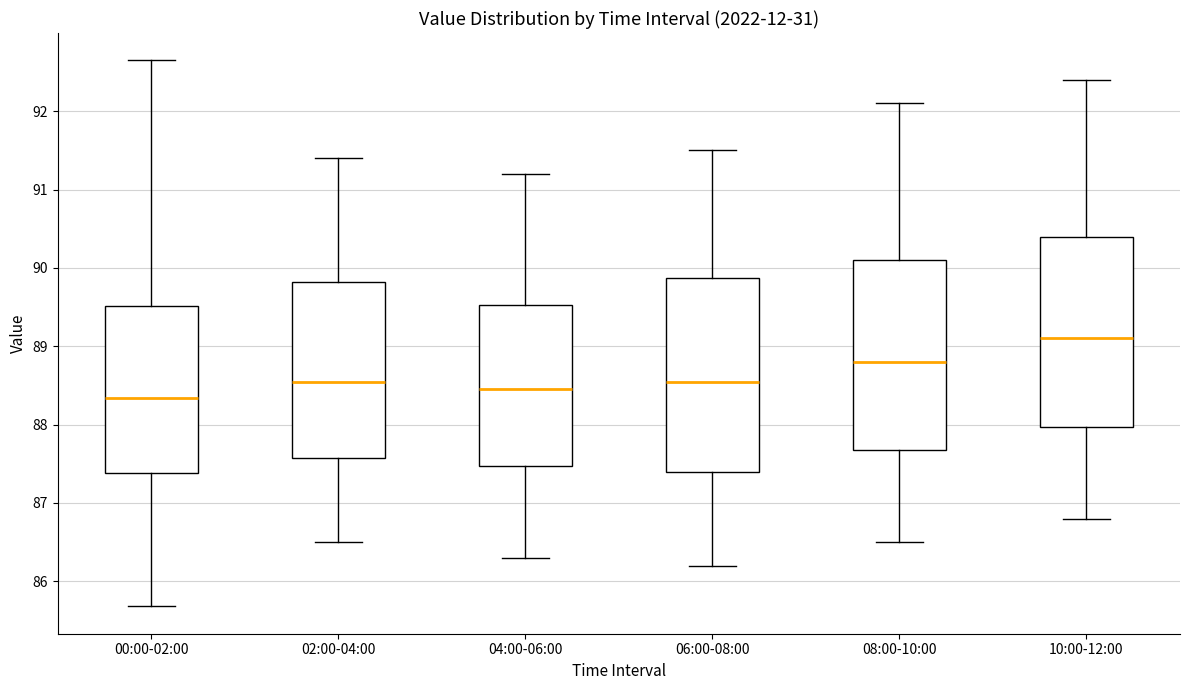

Which box's median line is the highest?

10:00-12:00